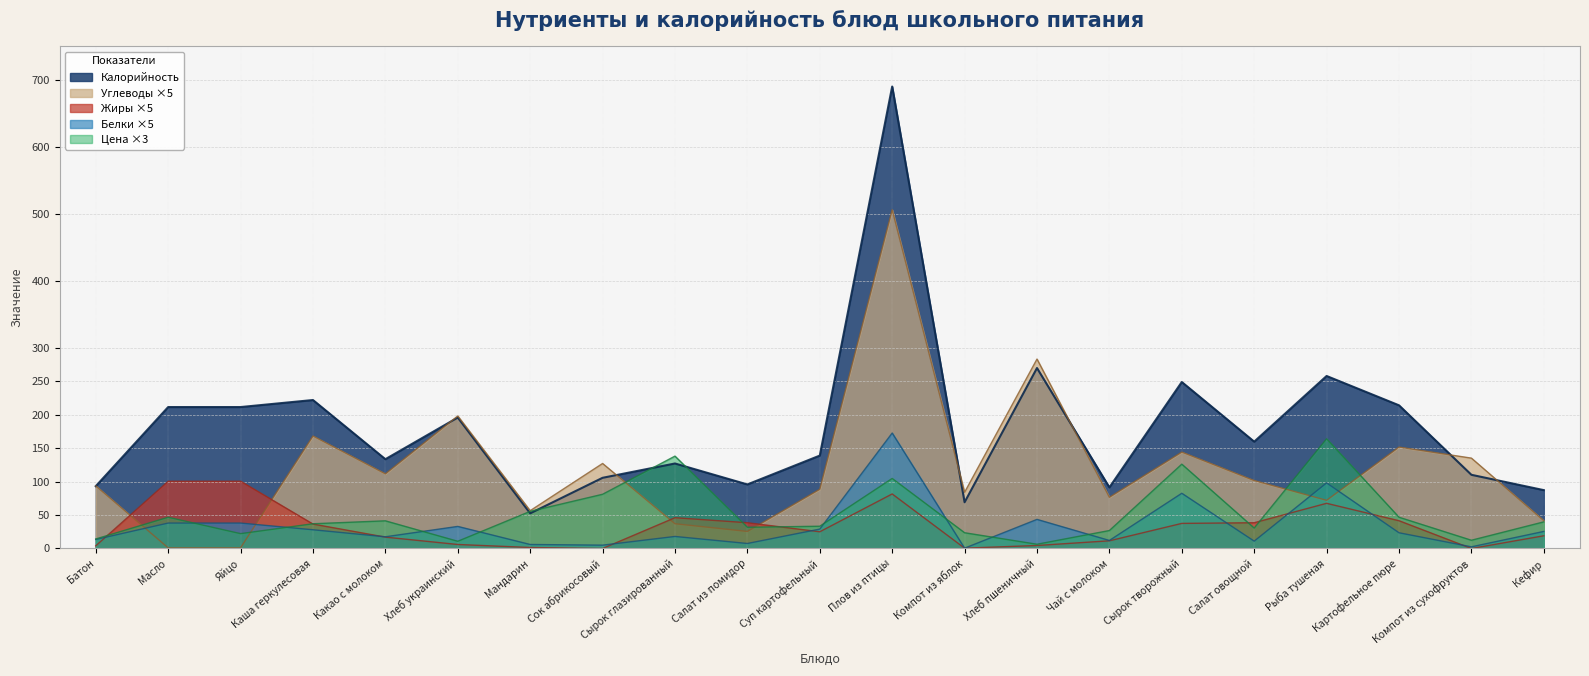

What position from the left is Сырок творожный?

16